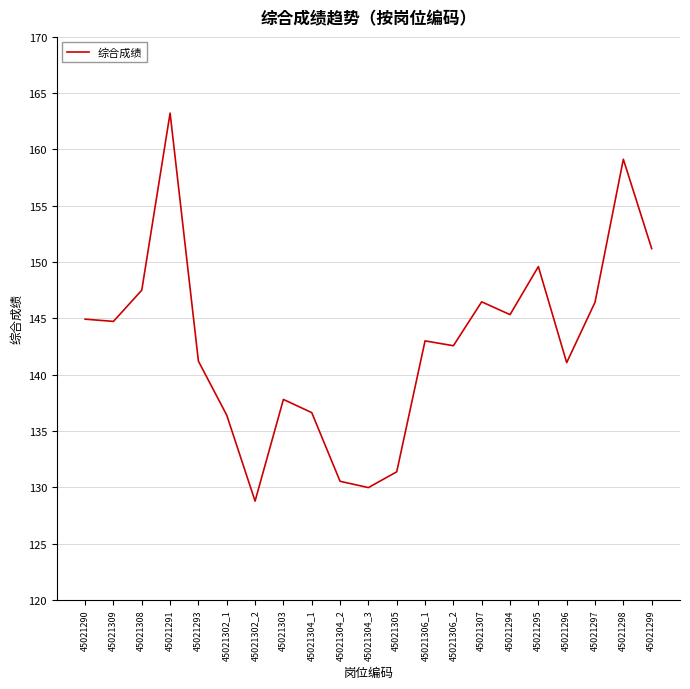

Where is the first local maximum?

45021291